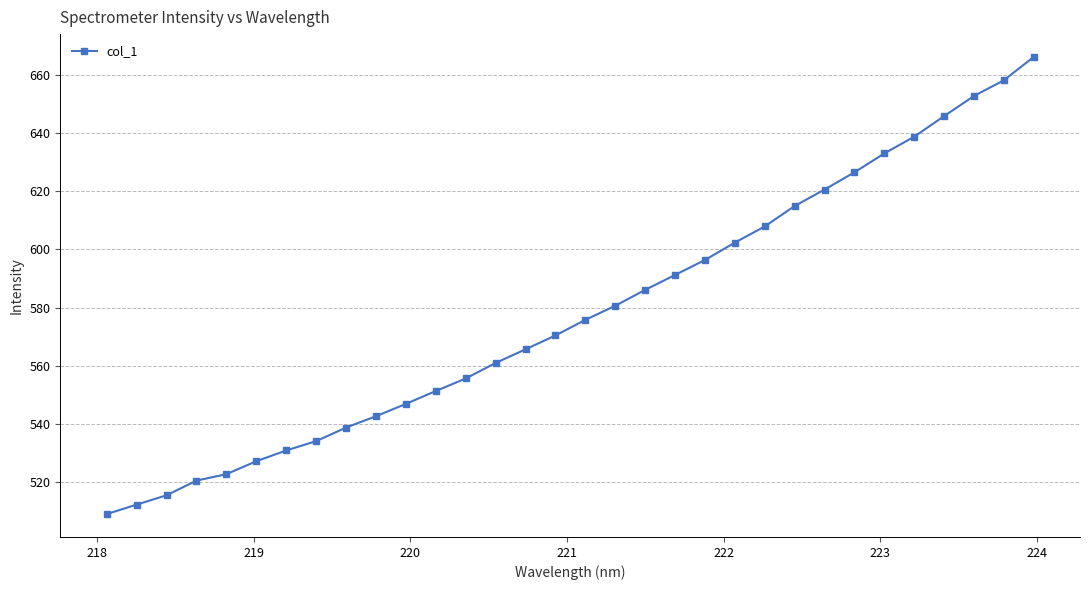

What is the maximum value shown in the chart?

666.2